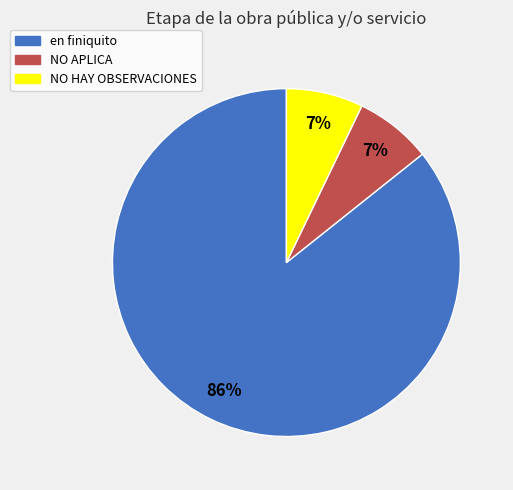

Approximately how many times larger is the value at NO APLICA compared to en finiquito?

0.1